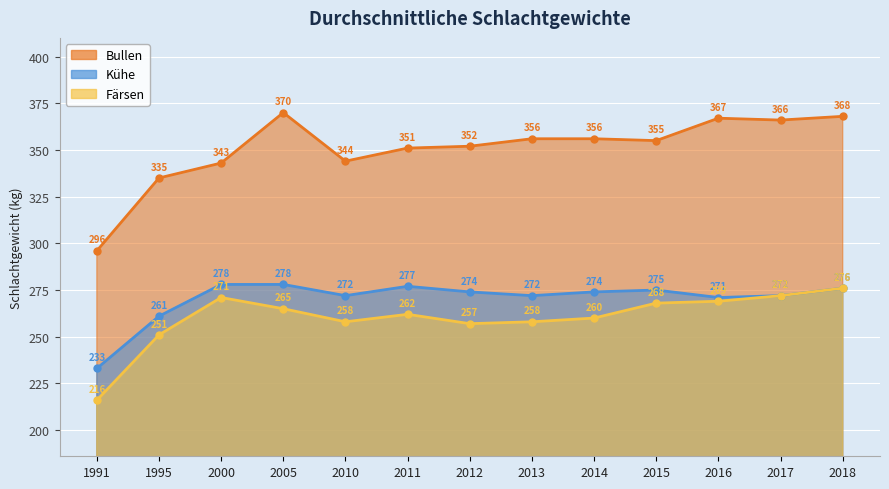

At which category does Färsen reach its first local peak?

2000